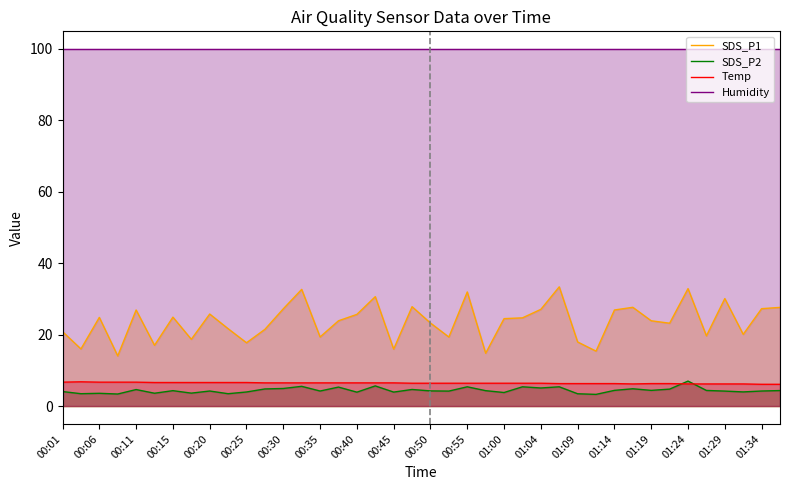

Rank the series by their maximum value, from lowest to highest.

Temp, SDS_P2, SDS_P1, Humidity